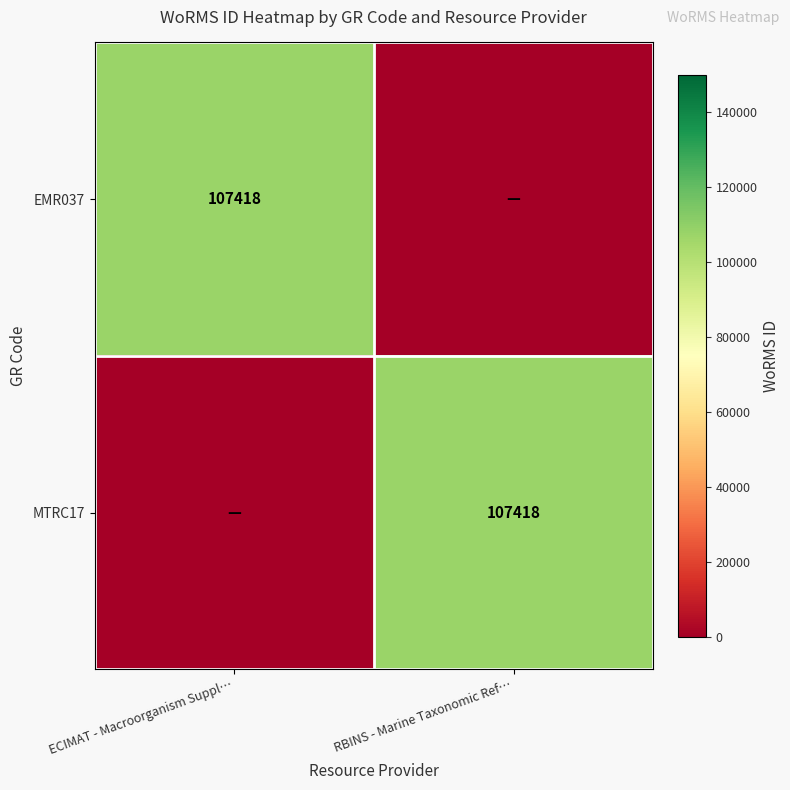

The EMR037 series shows 149903 at ECIMAT - Macroorganism Suppl…. True or false?

False